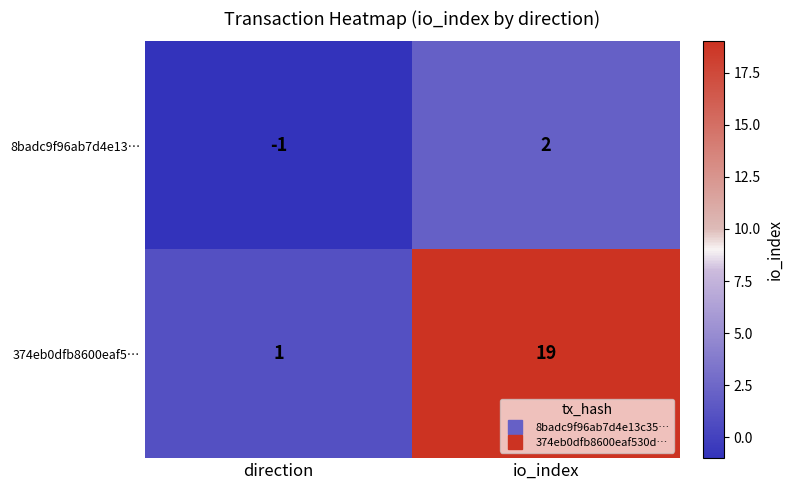

Reading left to right, transcribe all the data shown in this chart.

8badc9f96ab7d4e13…: -1	2
374eb0dfb8600eaf5…: 1	19